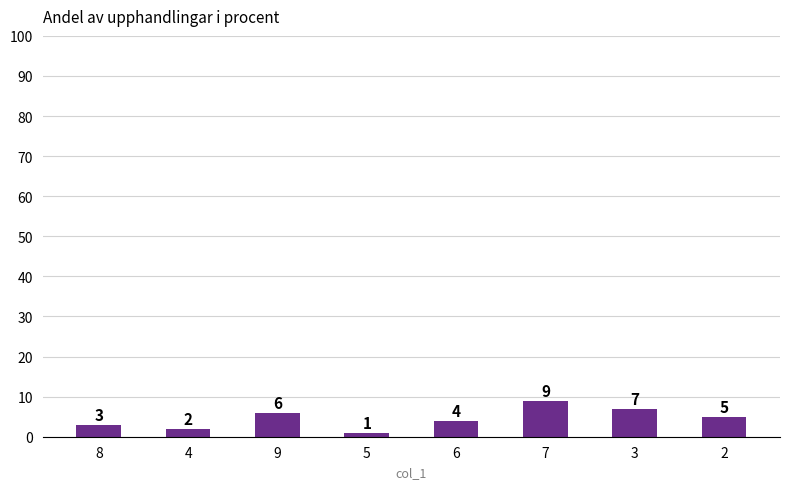

Where is the data nearest to the value 5?

2